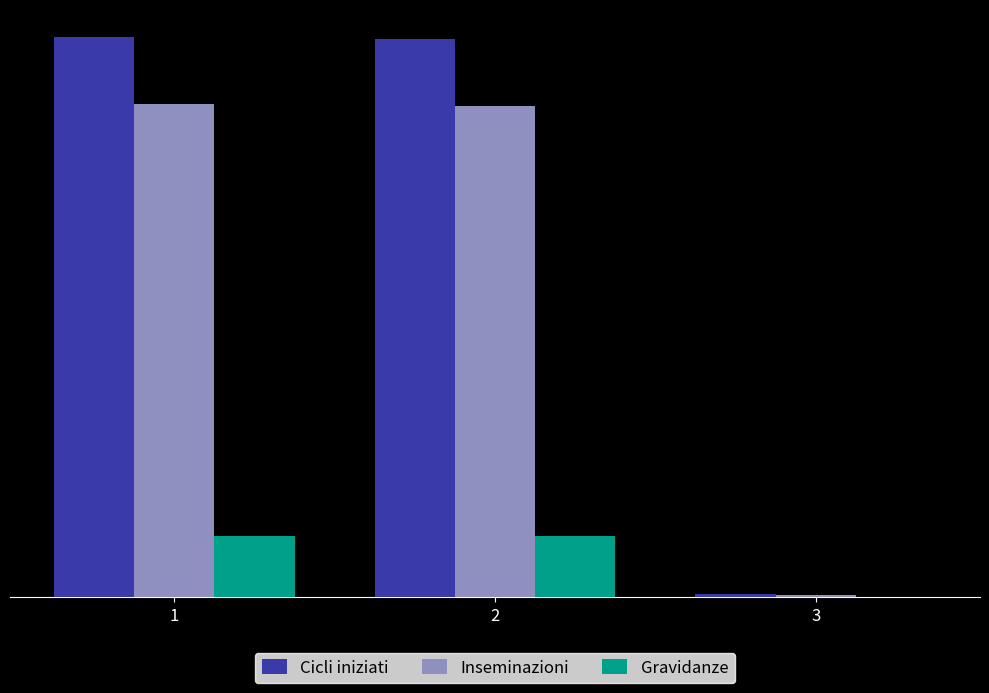

At which category is the sum across all series the highest?

1